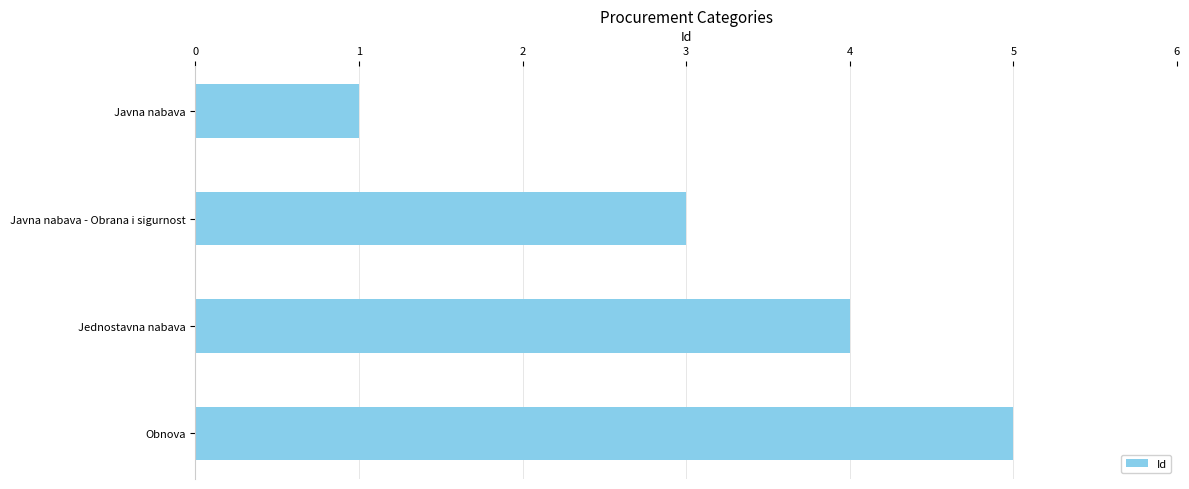

List the labels in order of value, smallest first.

Javna nabava, Javna nabava - Obrana i sigurnost, Jednostavna nabava, Obnova